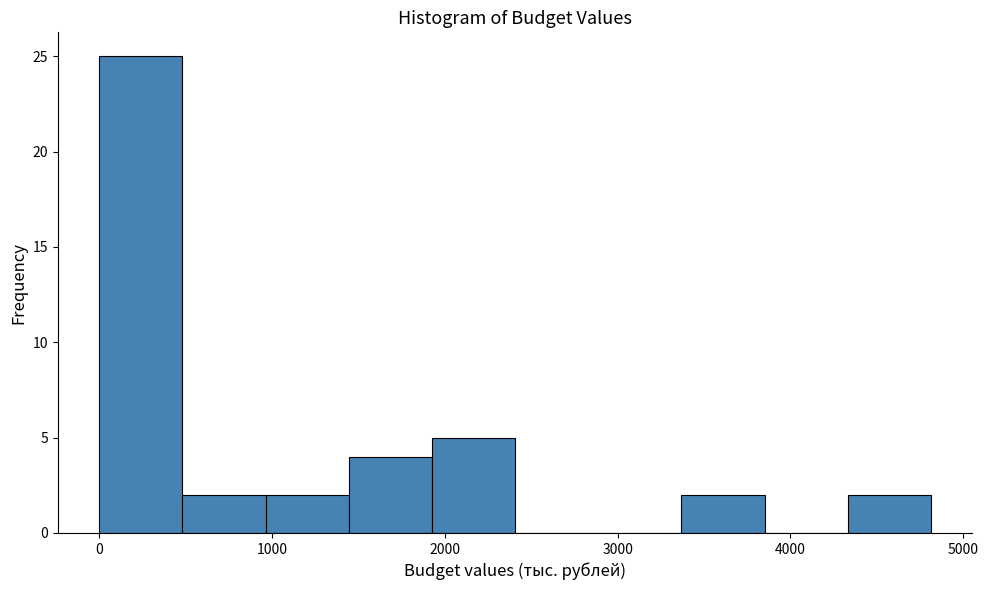

Reading left to right, transcribe this chart: for each bar, give the range it covers on the x-axis and its height. Neither the bar edges nor the heights are printed on the chart, so give them approximately, as read against the axes.

0 to 500: 25
500 to 1000: 2
1000 to 1400: 2
1400 to 1900: 4
1900 to 2400: 5
2400 to 2900: 0
2900 to 3400: 0
3400 to 3900: 2
3900 to 4300: 0
4300 to 4800: 2